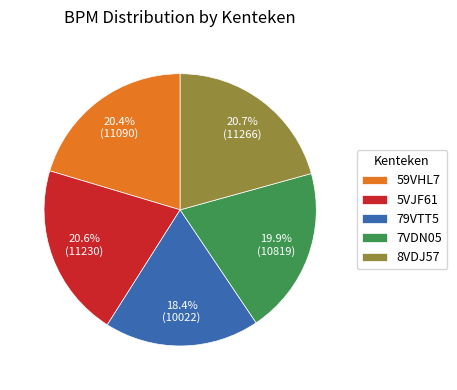

Is it true that 5VJF61 is 21% of the pie?

True